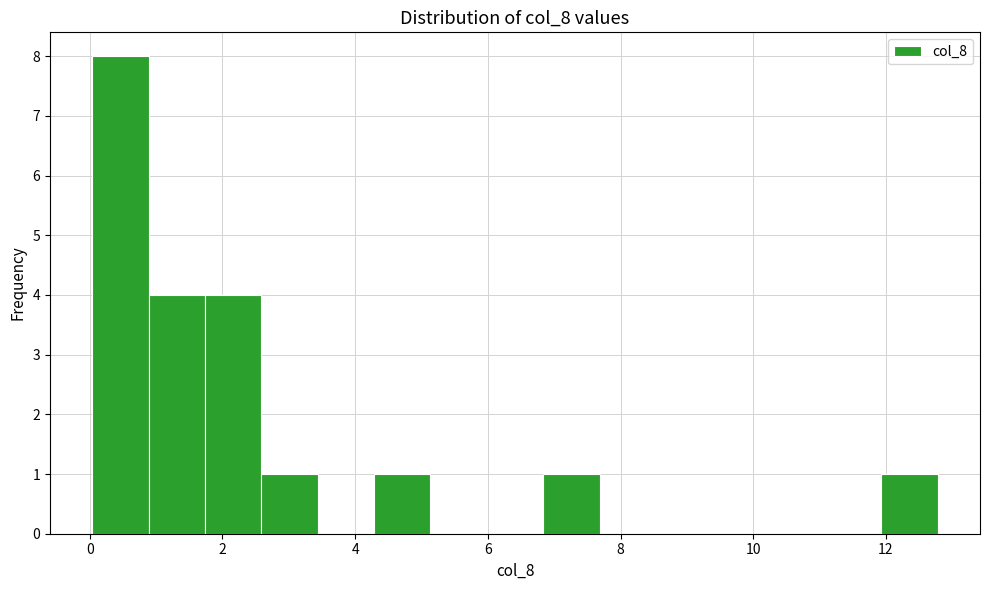

Reading left to right, list every bar in this chart as the range it spans on the x-axis followed by its height. Neither the bar edges nor the heights are printed on the chart, so give them approximately, as read against the axes.

0.0 to 0.8: 8
0.8 to 1.8: 4
1.8 to 2.6: 4
2.6 to 3.4: 1
3.4 to 4.2: 0
4.2 to 5.2: 1
5.2 to 6.0: 0
6.0 to 6.8: 0
6.8 to 7.6: 1
7.6 to 8.6: 0
8.6 to 9.4: 0
9.4 to 10.2: 0
10.2 to 11.0: 0
11.0 to 12.0: 0
12.0 to 12.8: 1